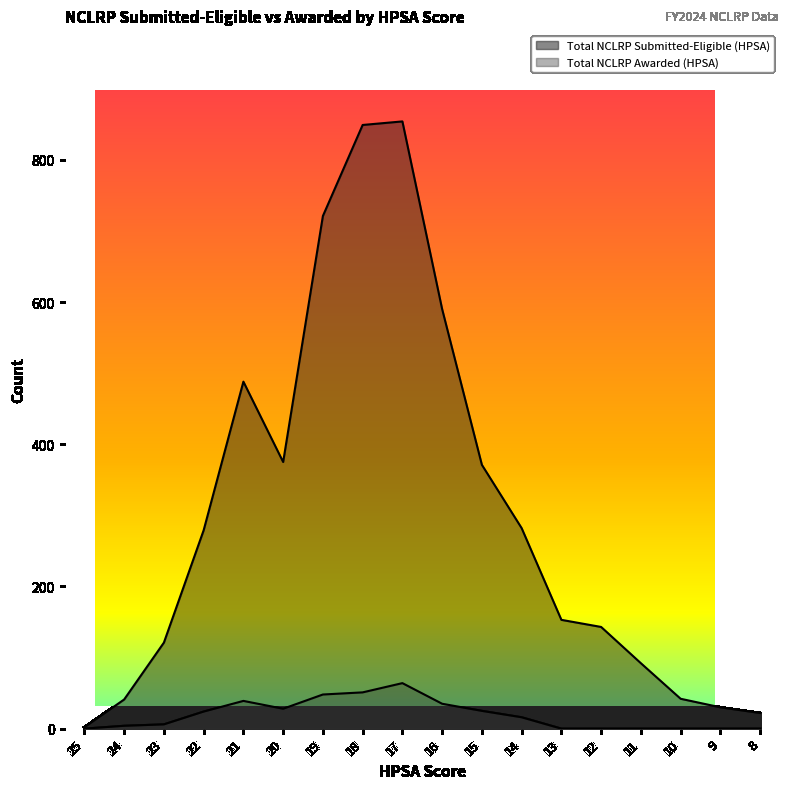

List the labels in order of Total NCLRP Awarded (HPSA) value, largest first.

17, 18, 19, 21, 16, 20, 15, 22, 14, 23, 24, 25, 13, 12, 11, 10, 9, 8